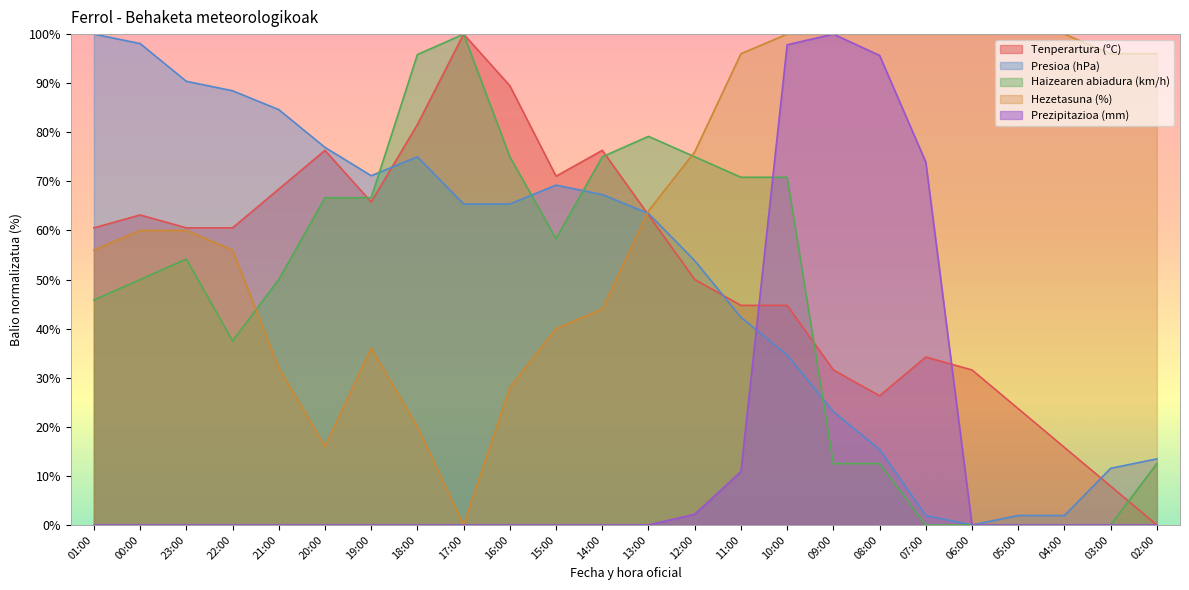

Which has a higher value, 08:00 or 22:00?

22:00